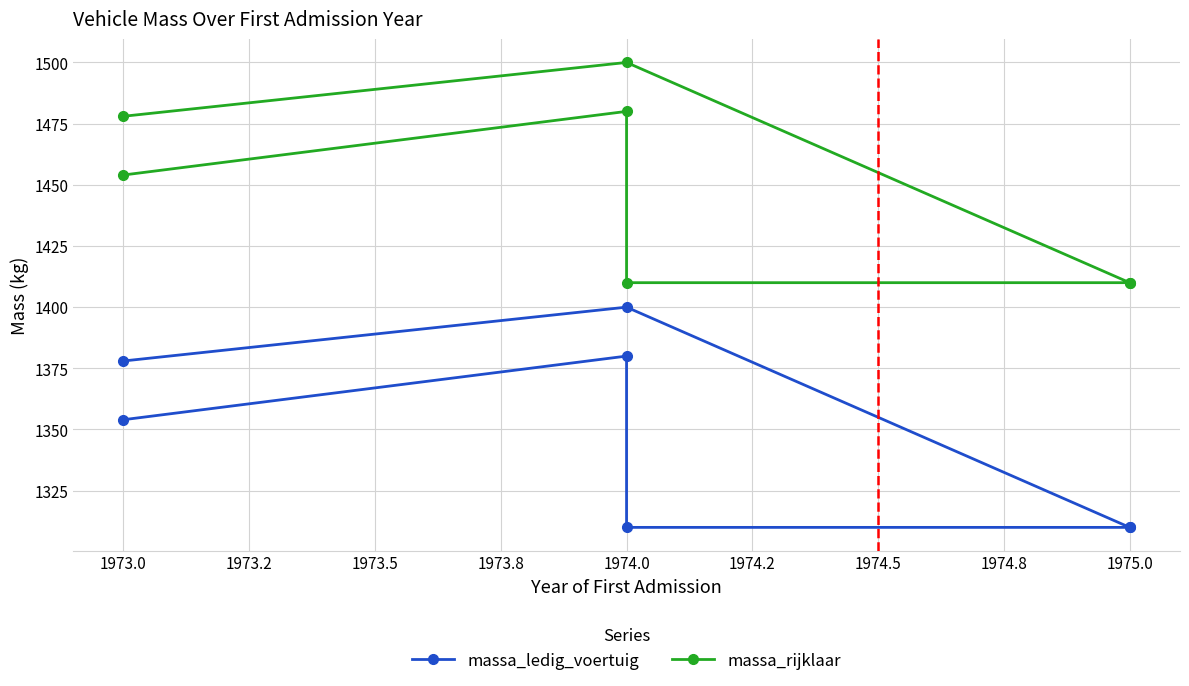

True or false: massa_rijklaar and massa_ledig_voertuig intersect in this chart.

False